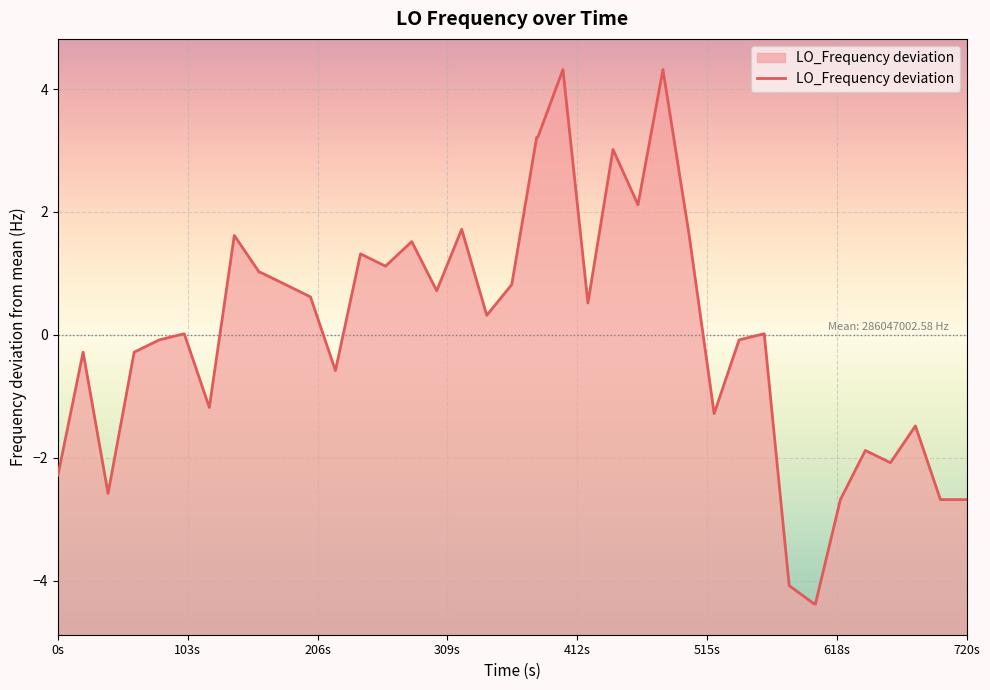

What is the smallest value displayed?

-4.4